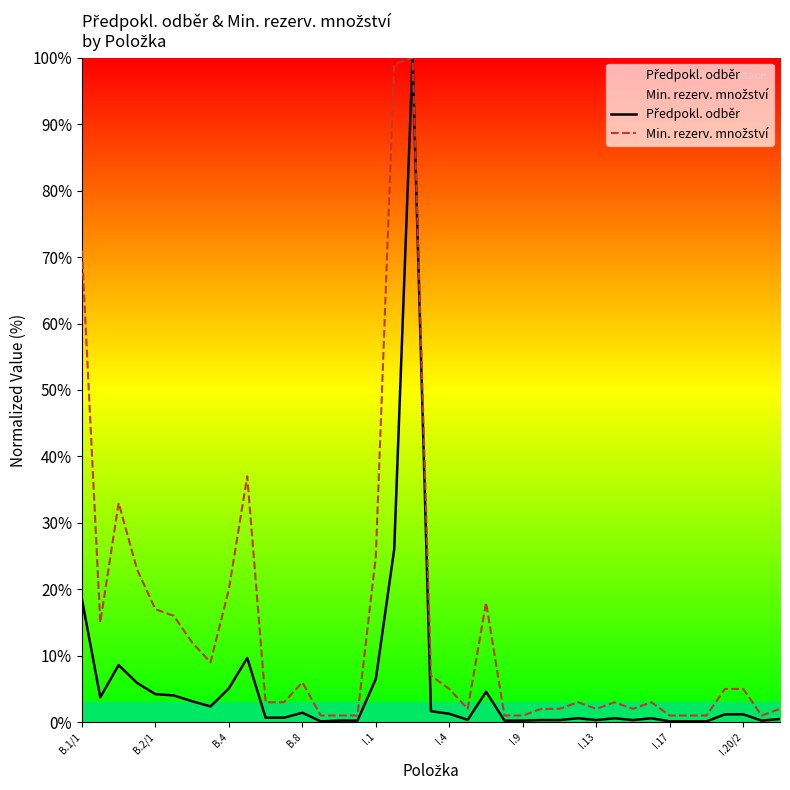

True or false: Předpokl. odběr and Min. rezerv. množství cross at least once.

False